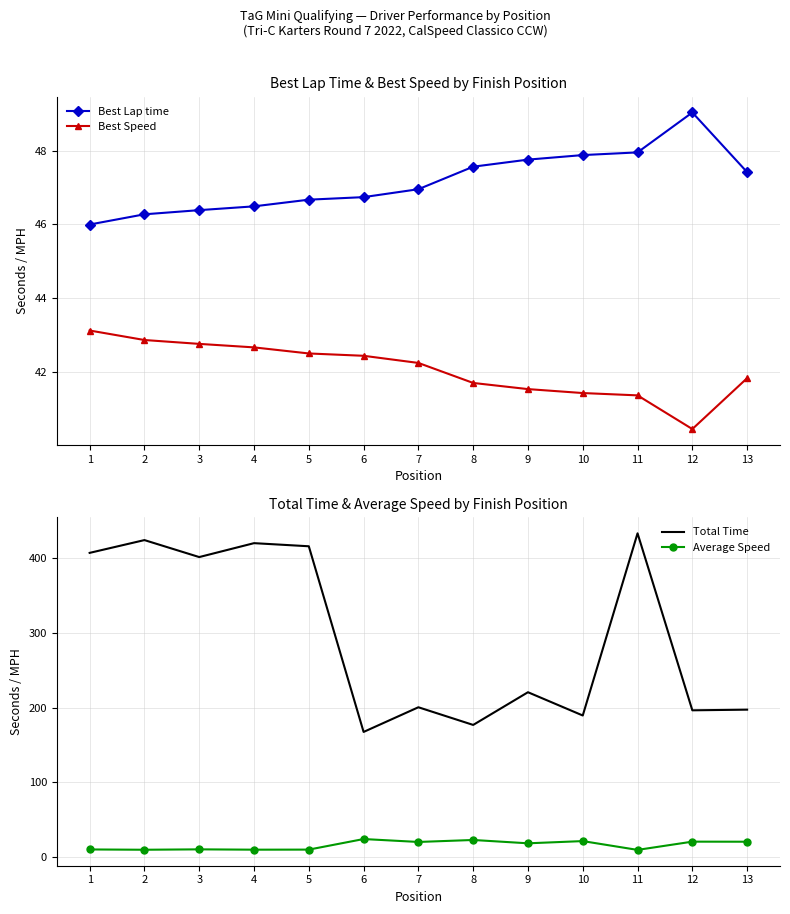

Reading left to right, transcribe all the data shown in this chart.

Best Lap time: 1=46.0	2=46.3	3=46.4	4=46.5	5=46.7	6=46.7	7=47.0	8=47.6	9=47.8	10=47.9	11=48.0	12=49.0	13=47.4
Best Speed: 1=43.1	2=42.9	3=42.8	4=42.7	5=42.5	6=42.4	7=42.2	8=41.7	9=41.5	10=41.4	11=41.4	12=40.4	13=41.8
Total Time: 1=407.5	2=424.7	3=401.9	4=420.5	5=416.4	6=167.3	7=200.4	8=176.7	9=220.6	10=189.4	11=433.7	12=196.4	13=197.2
Average Speed: 1=9.7	2=9.3	3=9.9	4=9.4	5=9.5	6=23.7	7=19.8	8=22.4	9=18.0	10=20.9	11=9.1	12=20.2	13=20.1